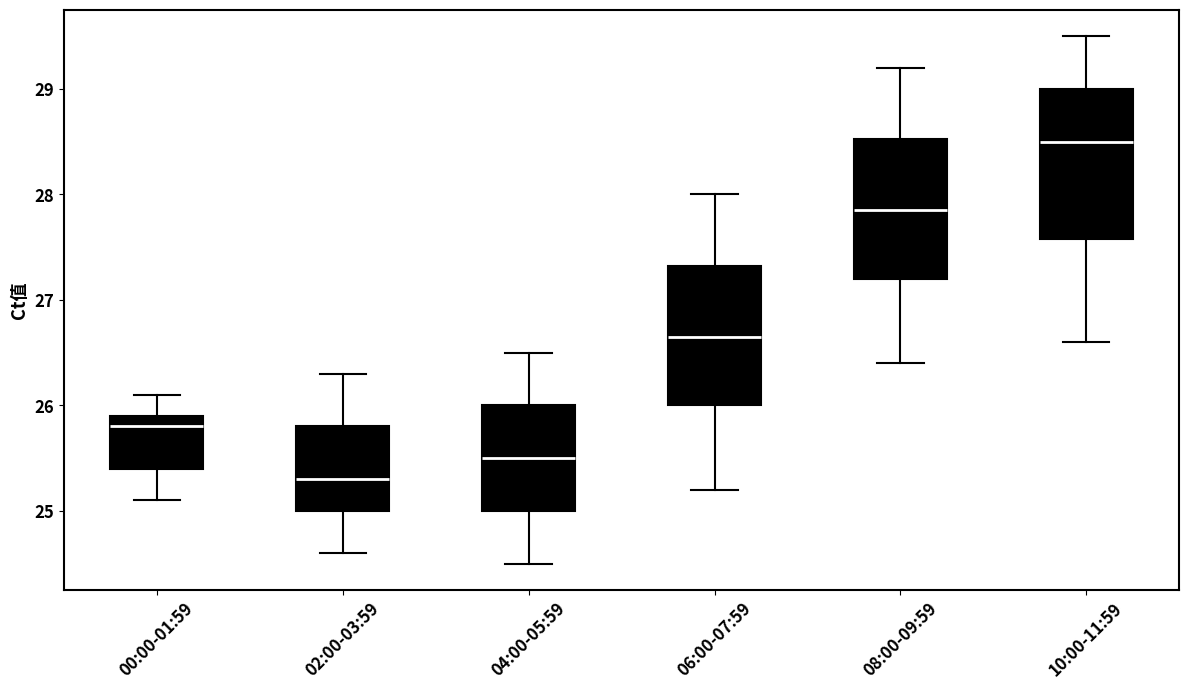

Which box's median line is the highest?

10:00-11:59